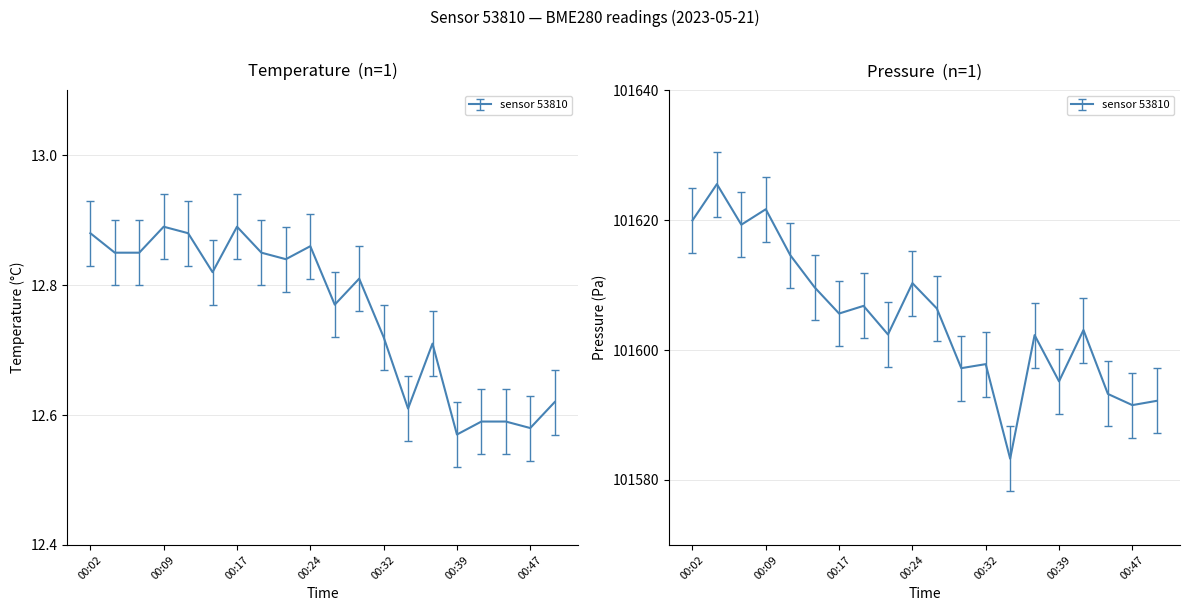

In temperature, how many points are lower than both neighbors (excluding endpoints)?

6